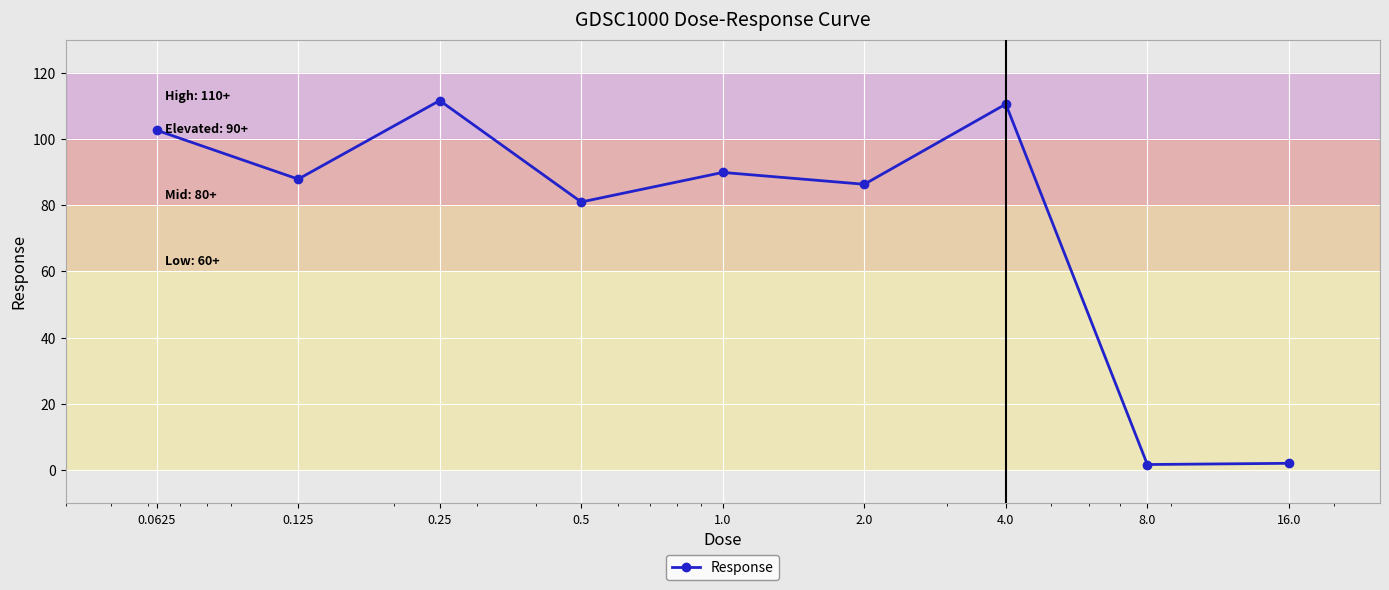

True or false: the data has more than 2 interior local peaks.

True